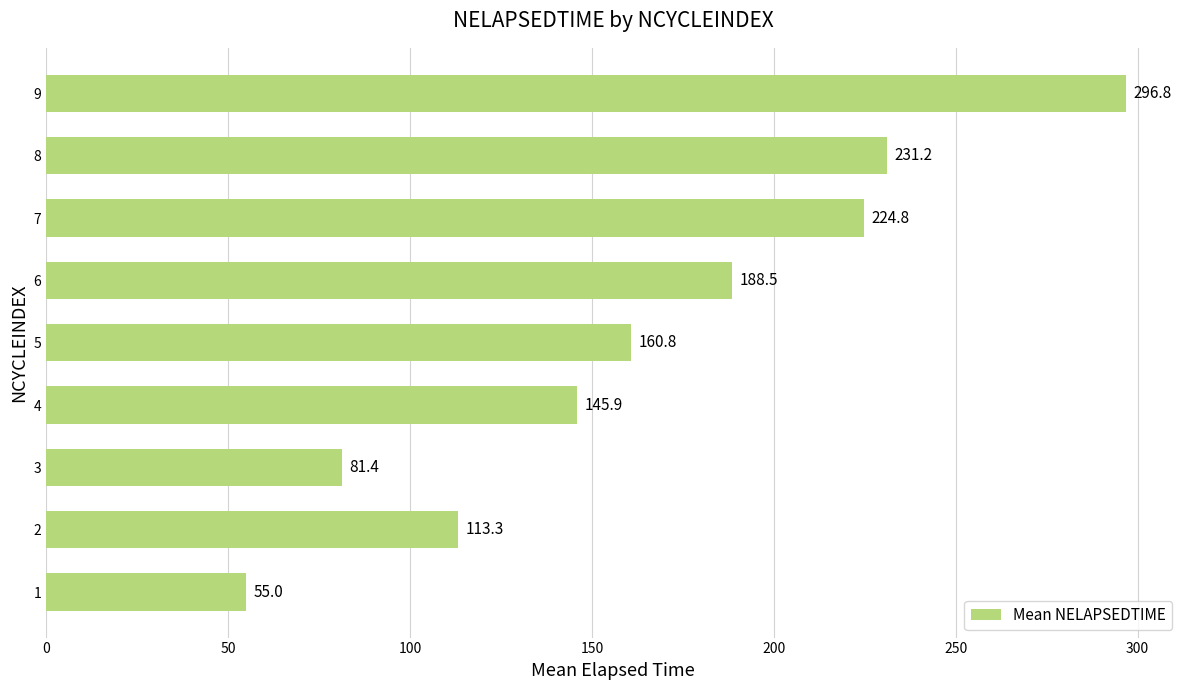

What is the approximate value at 4?

145.9